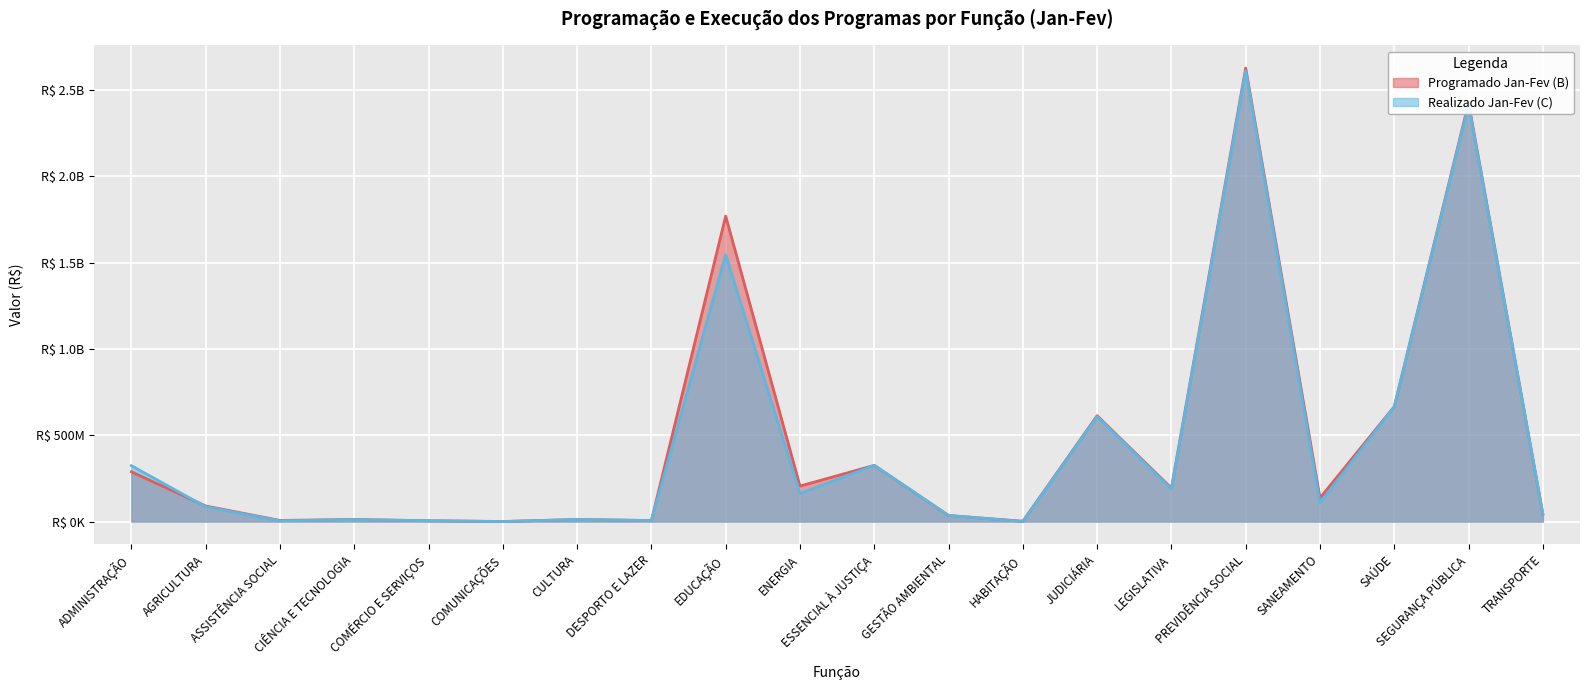

What is the difference between the maximum and minimum values in the Programado Jan-Fev (B) series?

2627899531.9